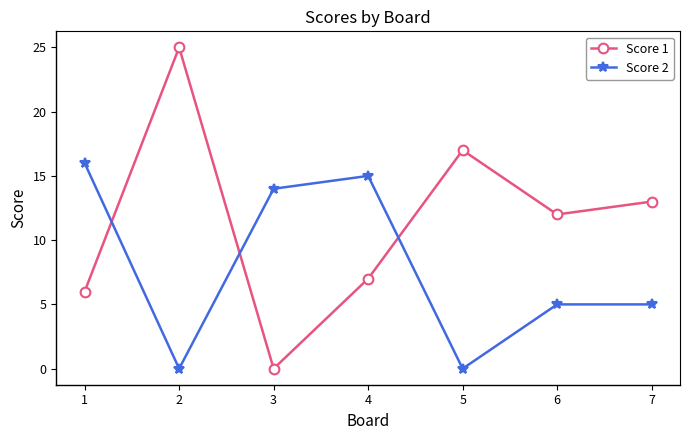

Rank the series by their average value, from highest to lowest.

Score 1, Score 2